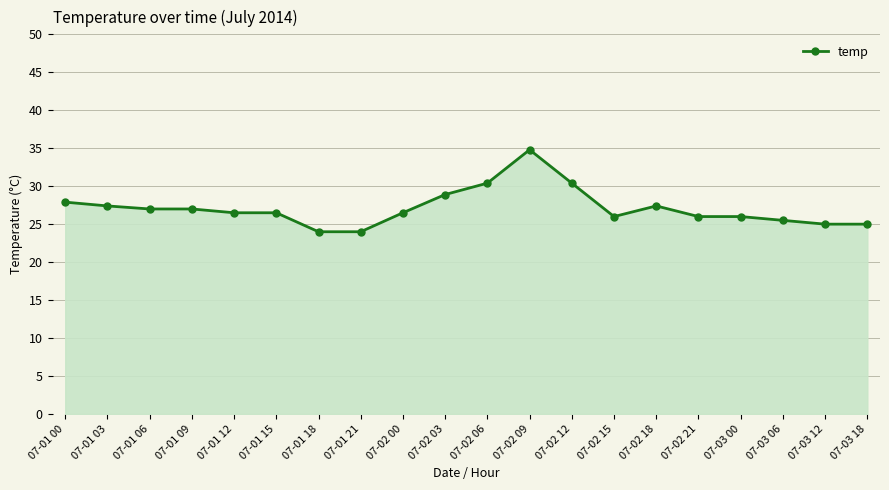

Between 07-03 06 and 07-01 15, which is larger?

07-01 15